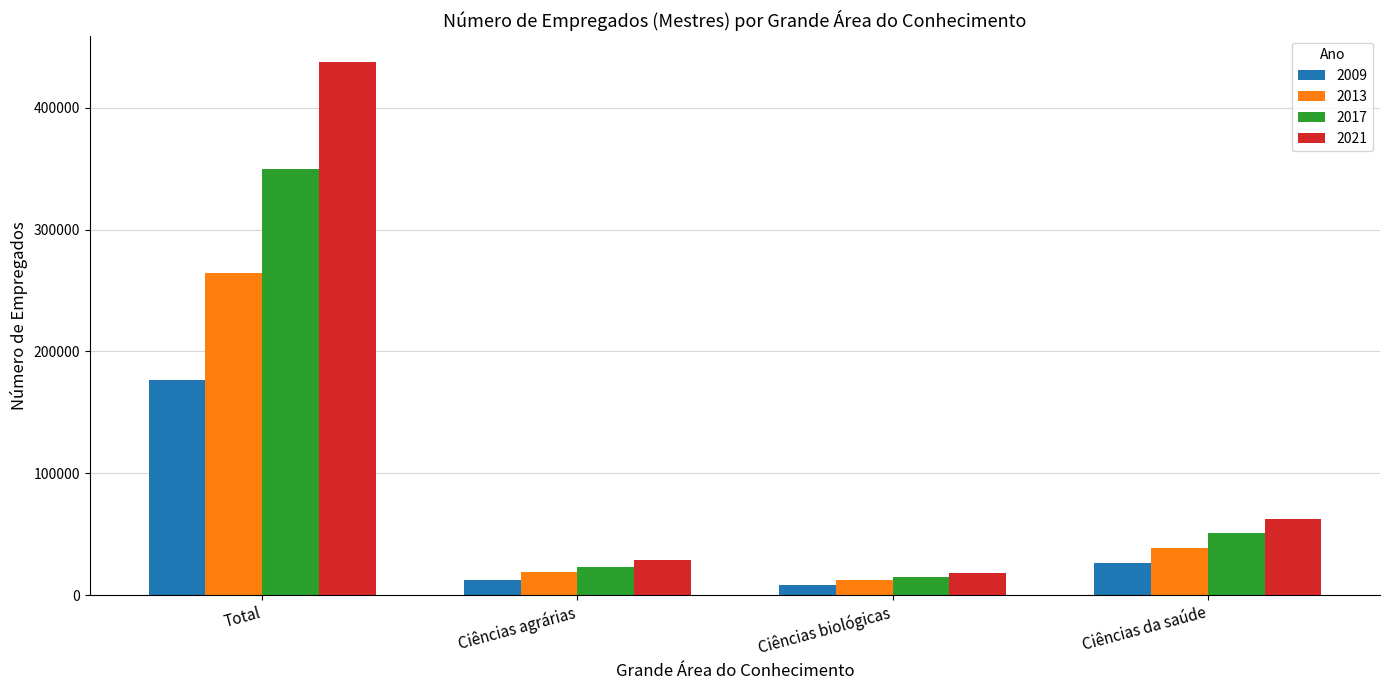

At which category does the chart reach its peak across all series?

Total